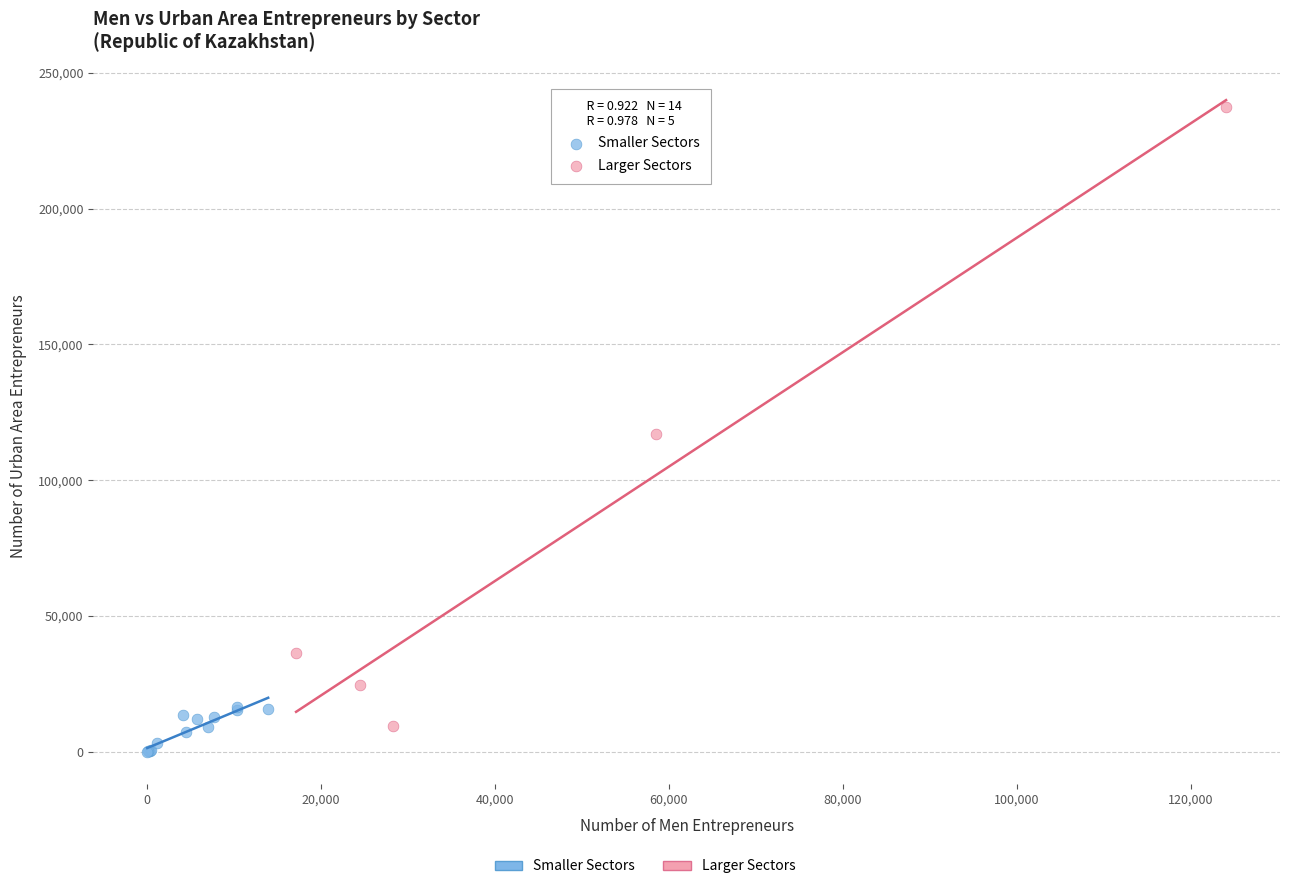

Which series reaches the maximum Y coordinate?

Larger Sectors